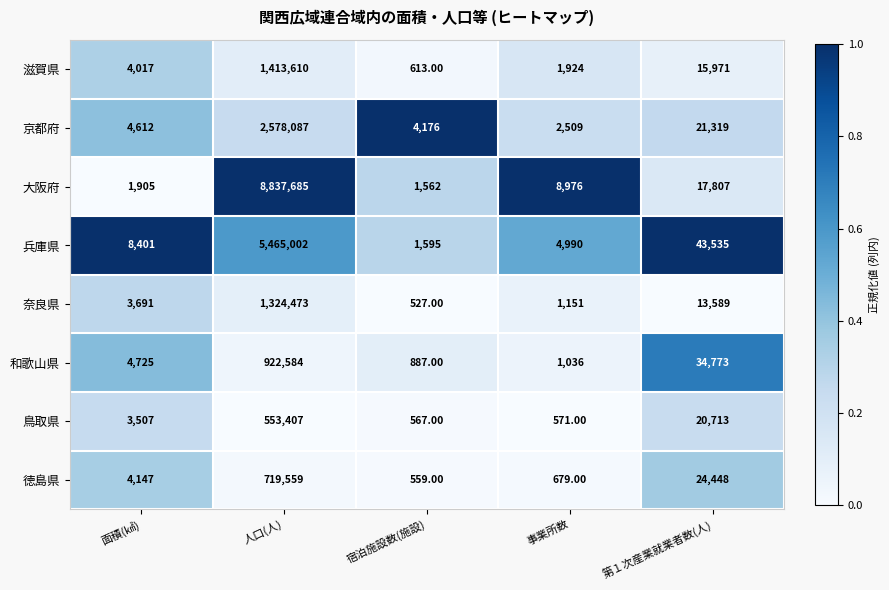

What is the sum of all 奈良県 values?

1343431